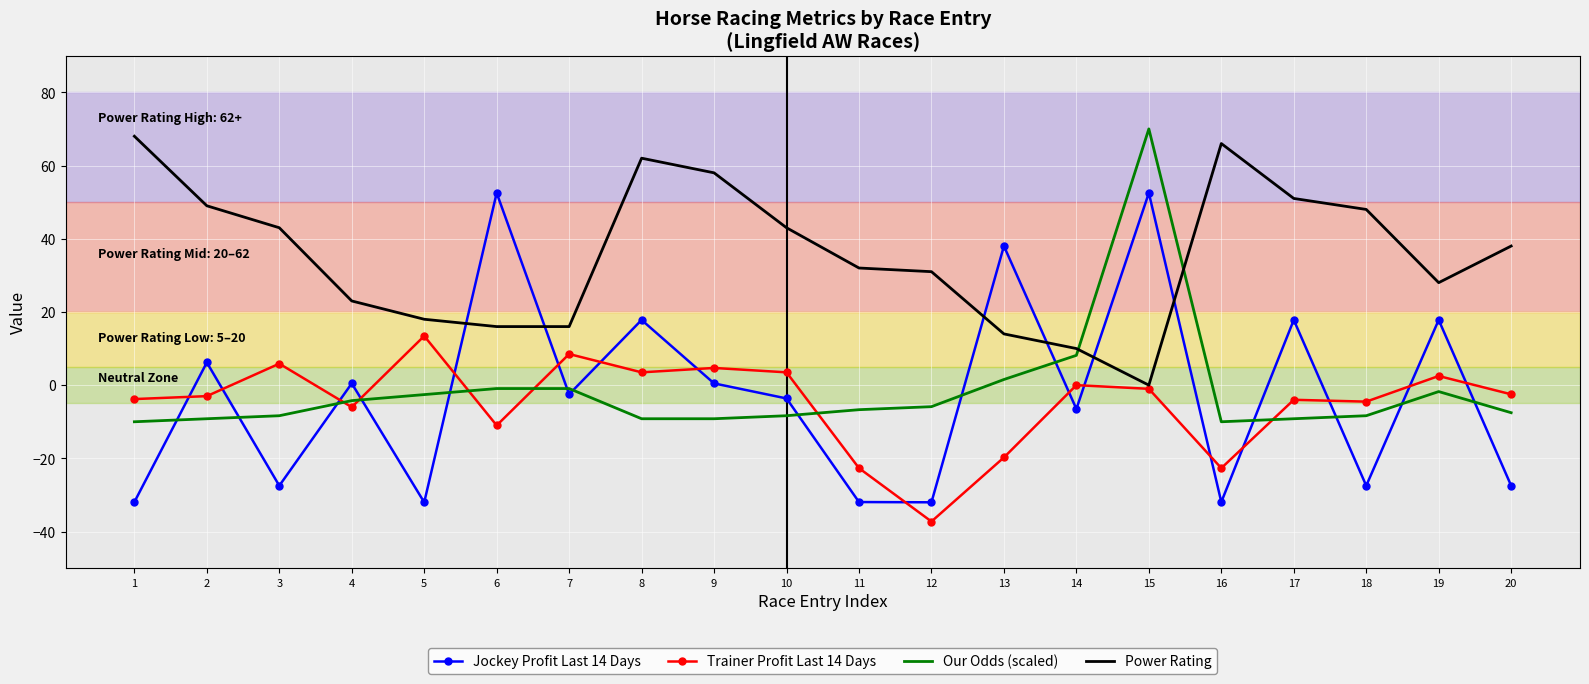

What is the approximate value of Trainer Profit Last 14 Days at 8?

3.5